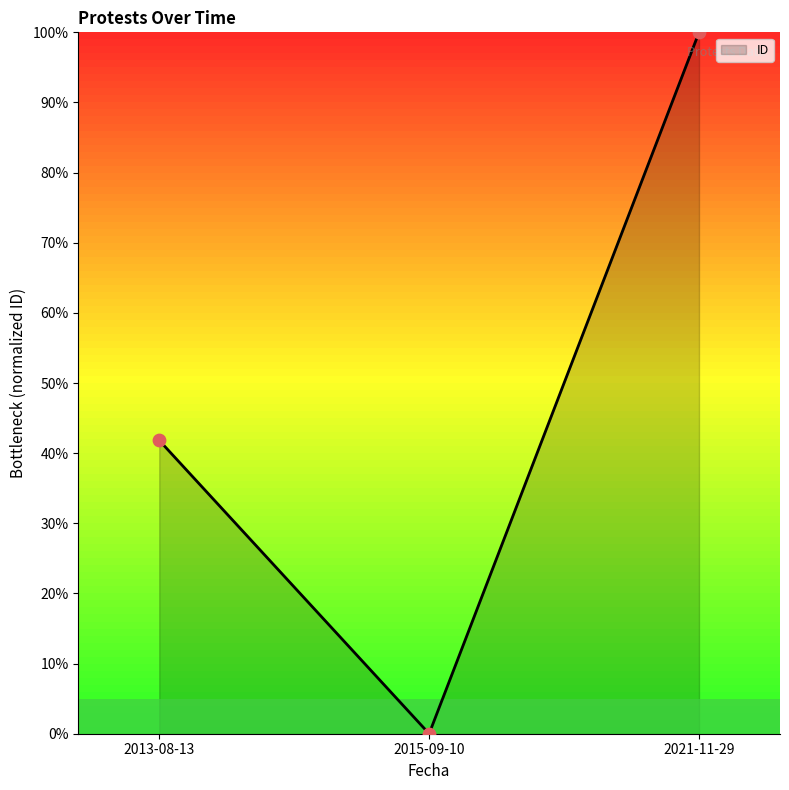

Which has a higher value, 2013-08-13 or 2015-09-10?

2013-08-13